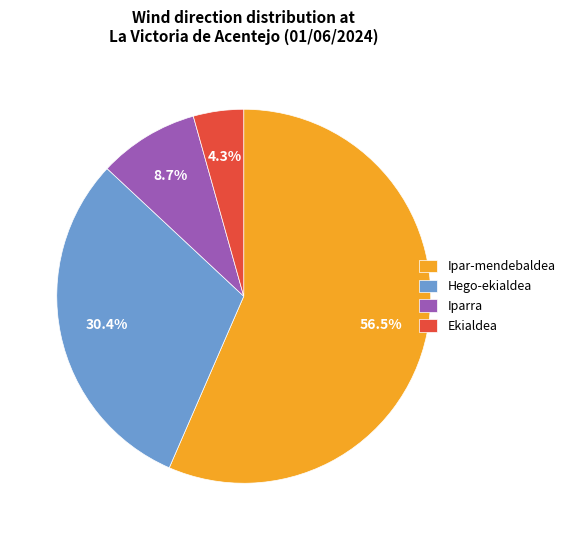

To the nearest percent, what portion does Ekialdea represent?

4%